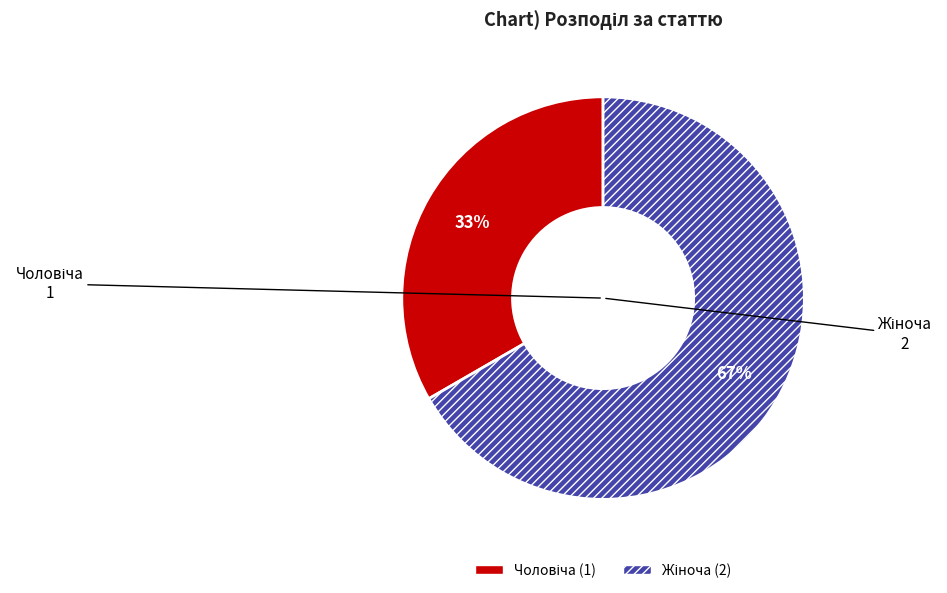

Is there any slice that represents more than half of the pie?

Yes